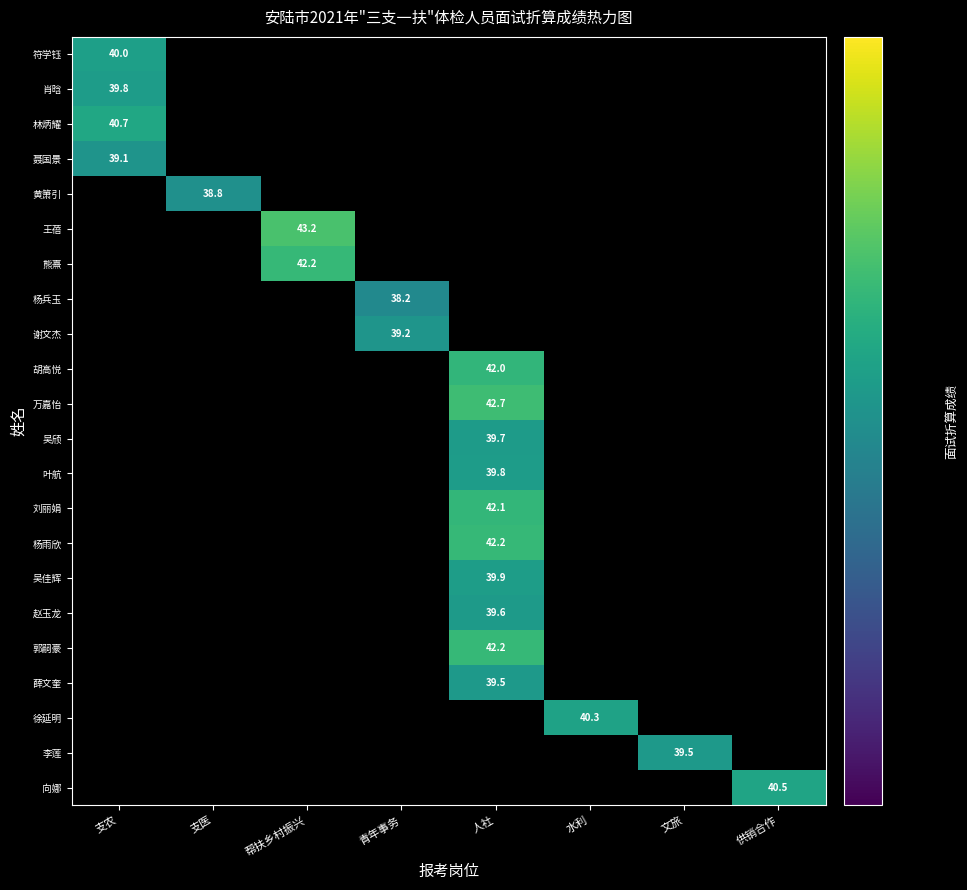

How many data points in 刘丽娟 are above 42?

1